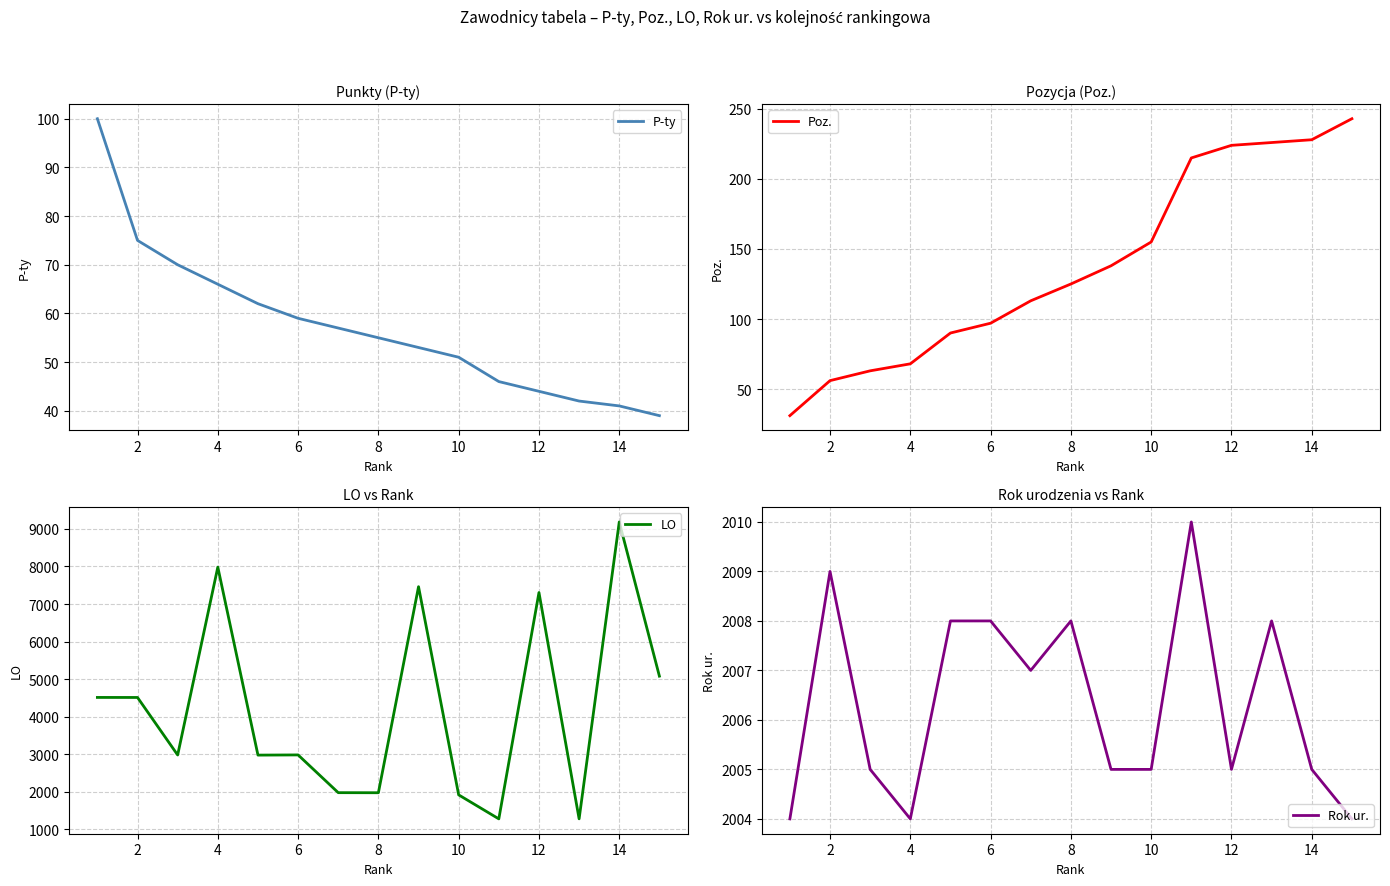

At how many categories does at least one series exceed 1653?

15